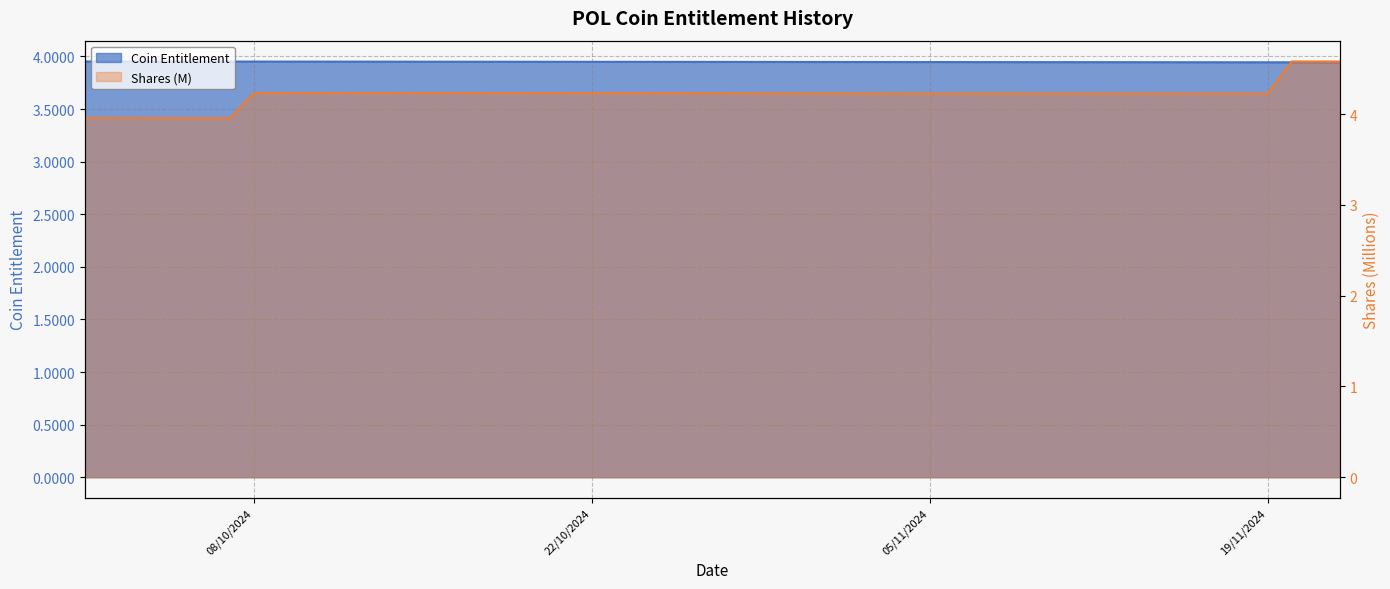

List the series in order of their overall mean, lowest first.

Coin Entitlement, Shares (M)